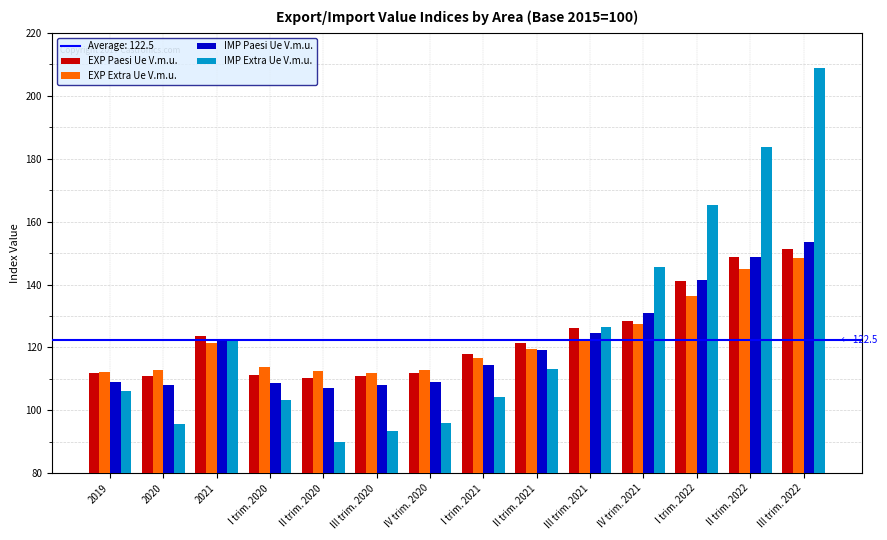

True or false: IMP Paesi Ue V.m.u. has a value of 147.8 at III trim. 2020.

False